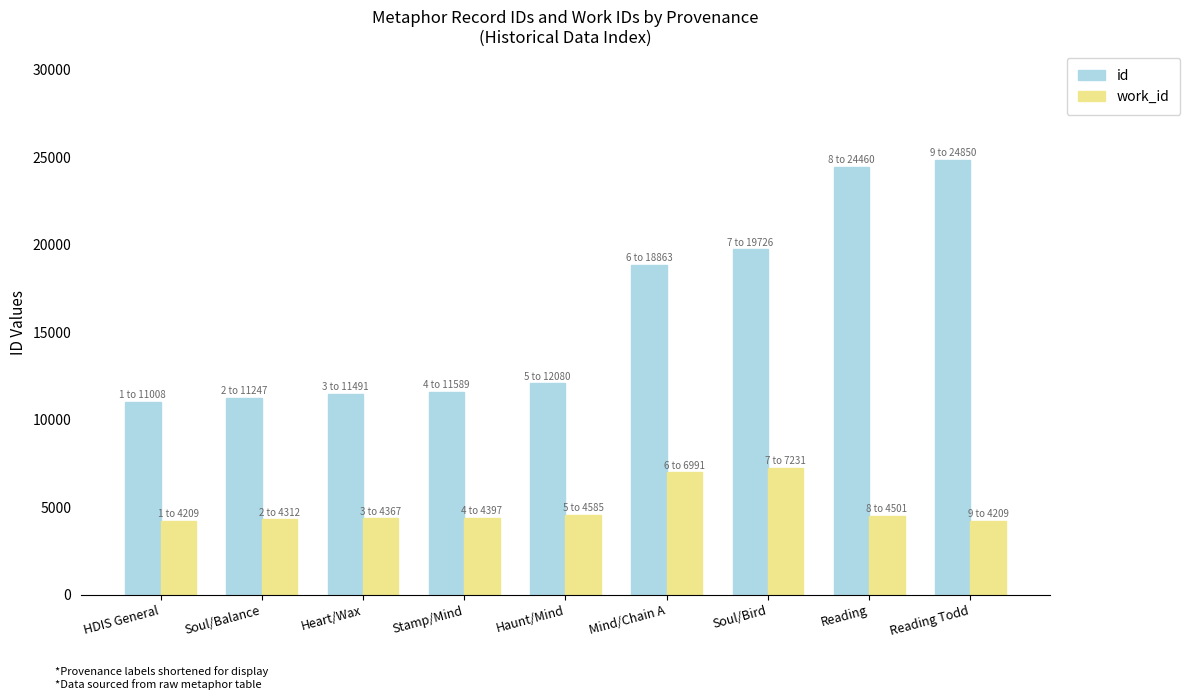

What is the lowest value of the work_id series?

4209